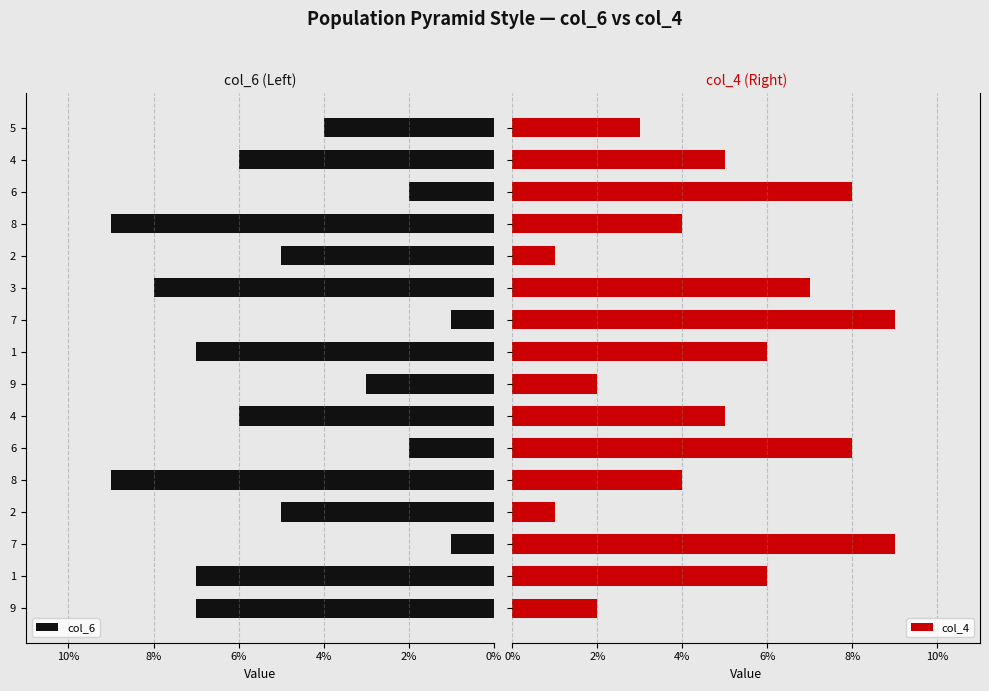

How many col_6 values are between 3 and 7?

9